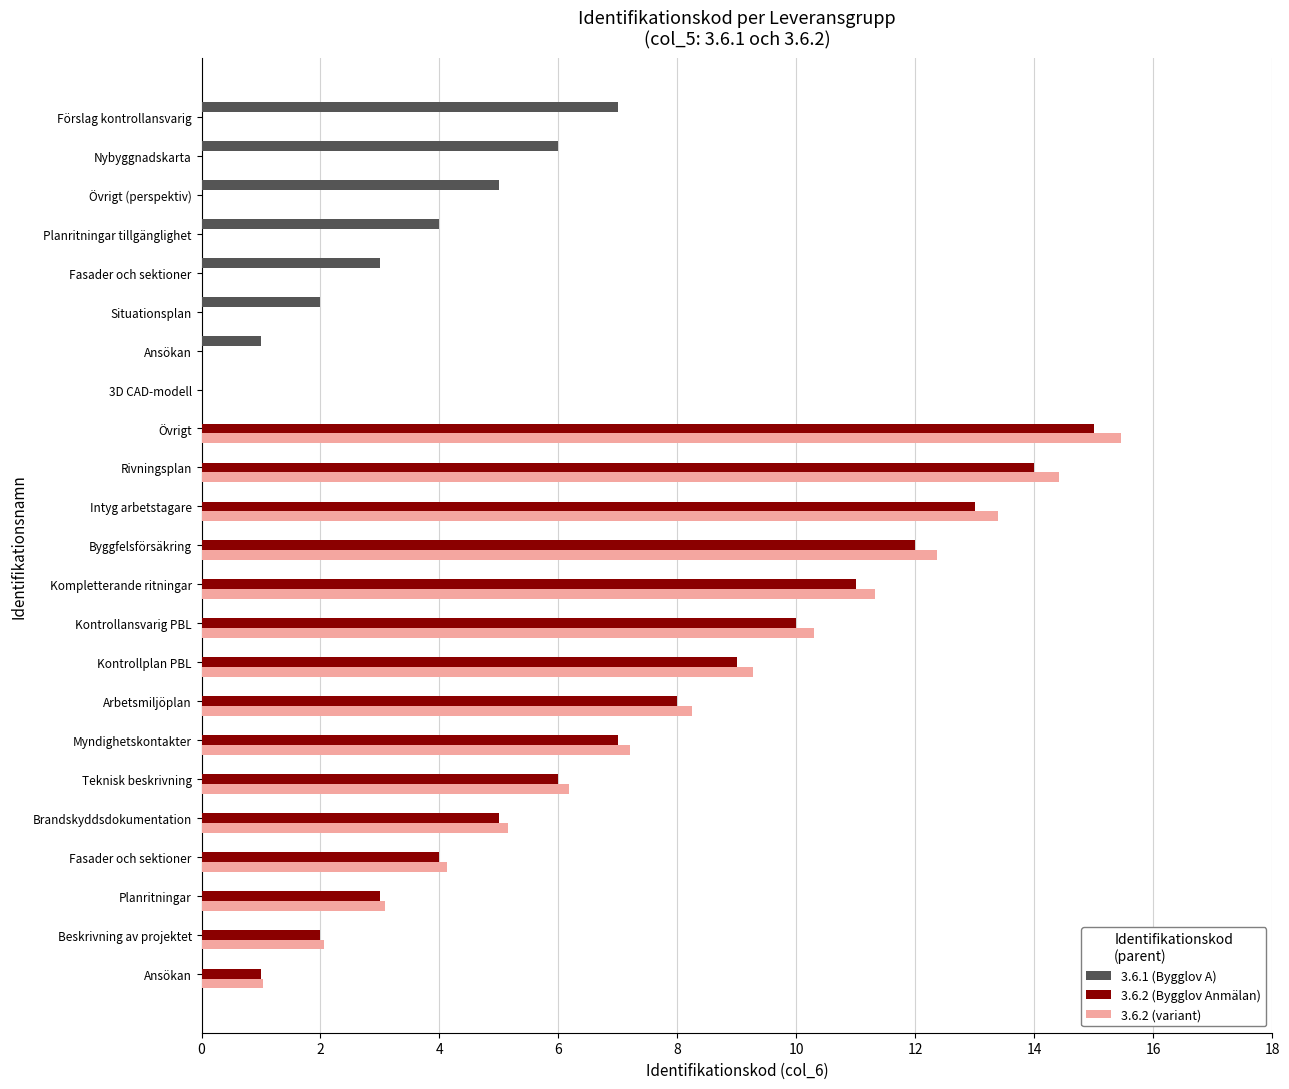

Is it true that 3.6.2 (Bygglov Anmälan) equals 8.1 at Brandskyddsdokumentation?

False